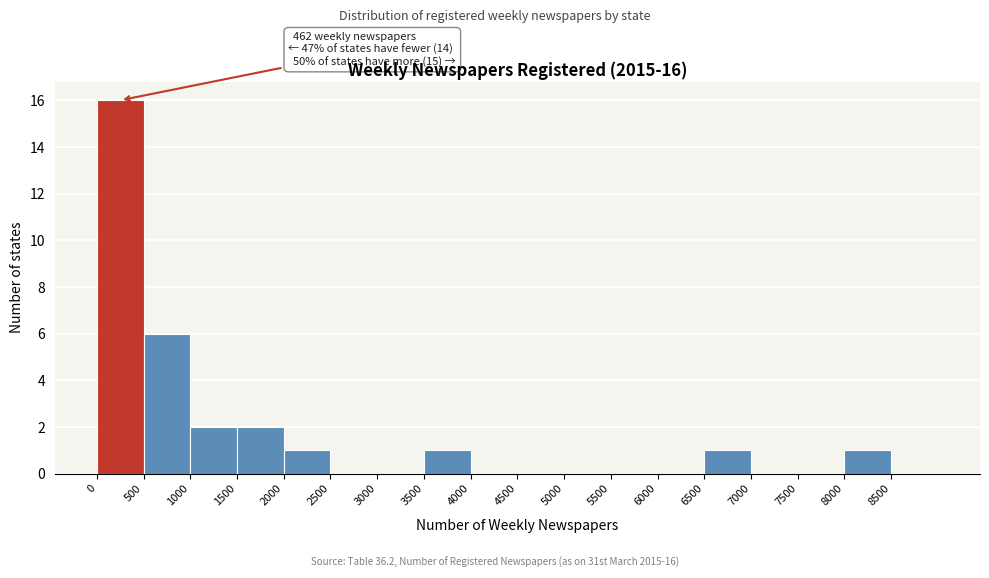

Which range on the x-axis has the tallest bar?

0 to 500